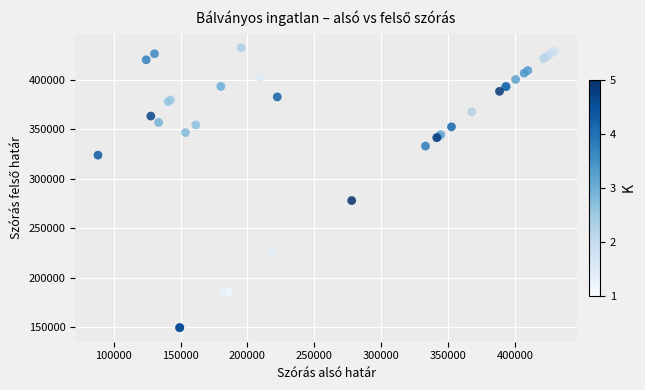

What Y value in the scatter plot is closest to 291007?

277978